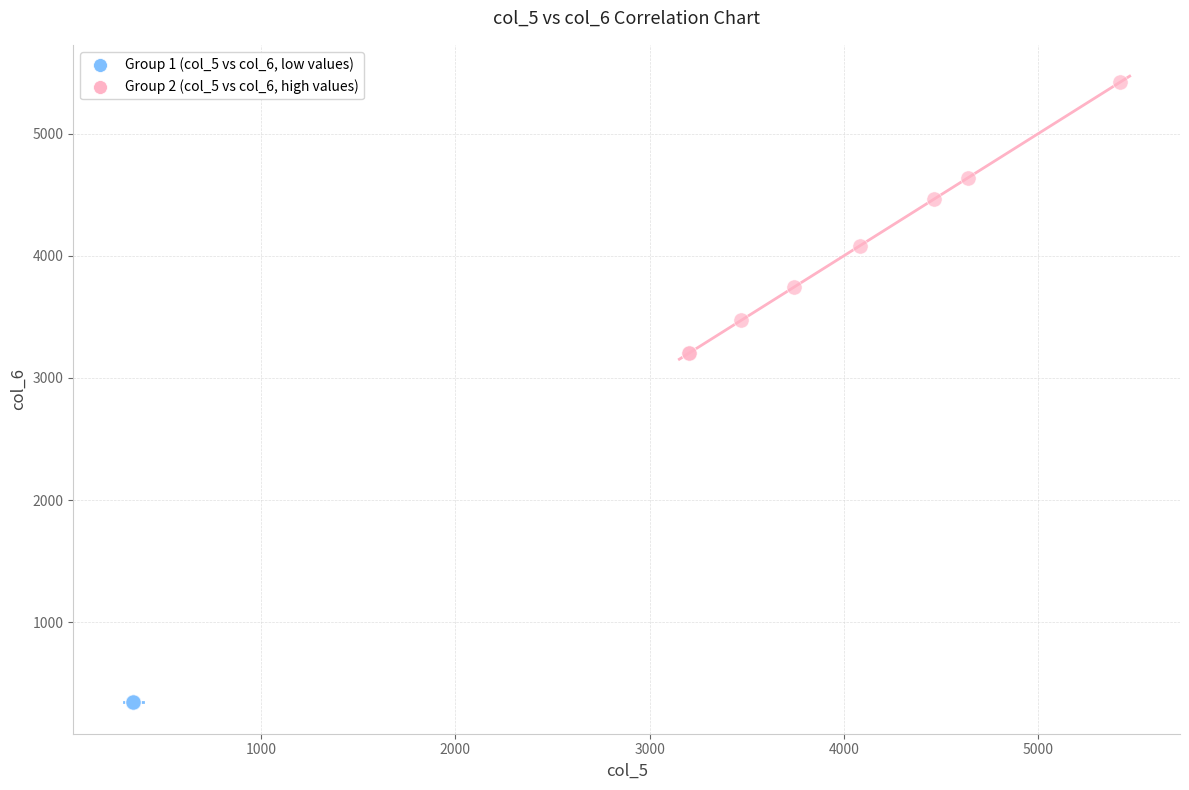

Which series reaches the maximum Y coordinate?

Group 2 (col_5 vs col_6, high values)